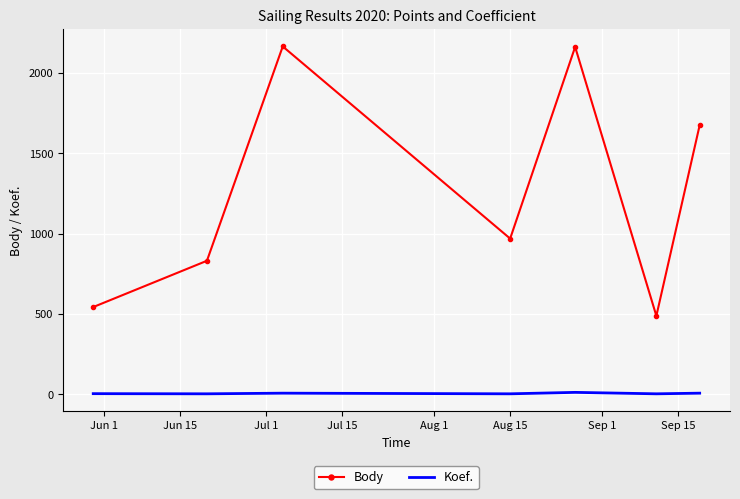

What is the greatest value displayed?

2165